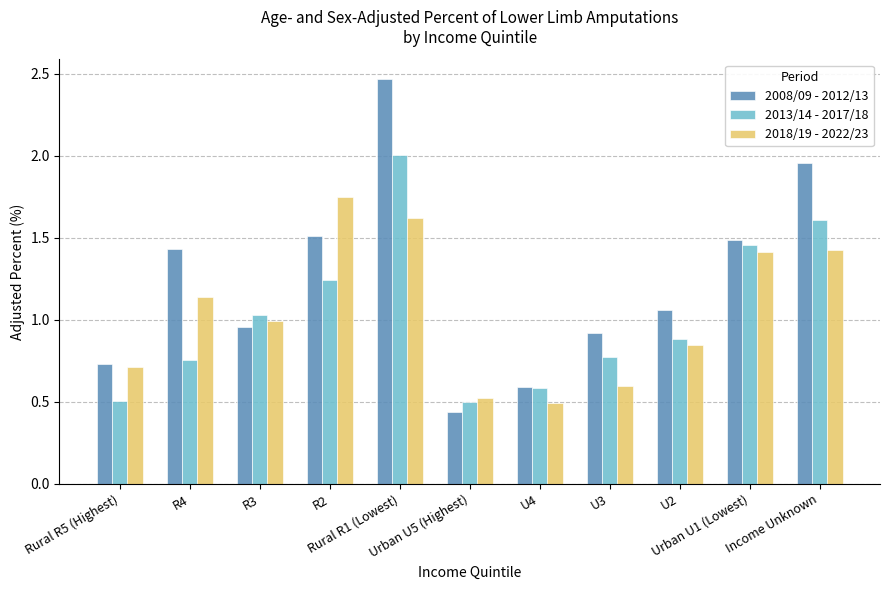

Which series has the largest total across all categories?

2008/09 - 2012/13